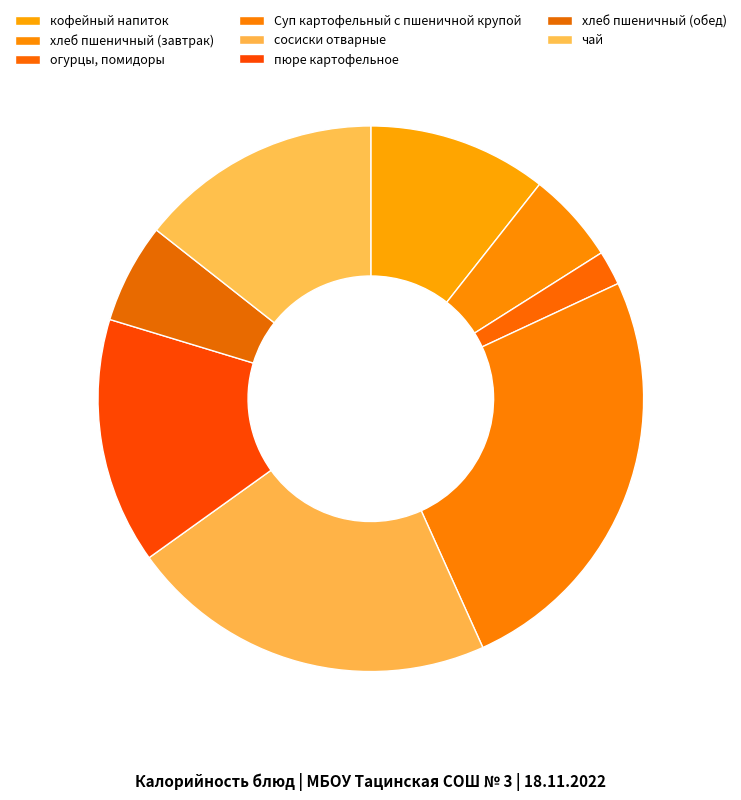

To the nearest percent, what is the combined percentage of пюре картофельное and огурцы, помидоры?

17%